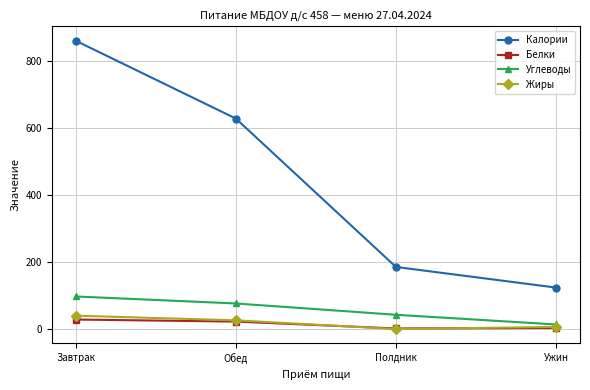

What is the value of the Калории point at the 1st from the left?

860.7